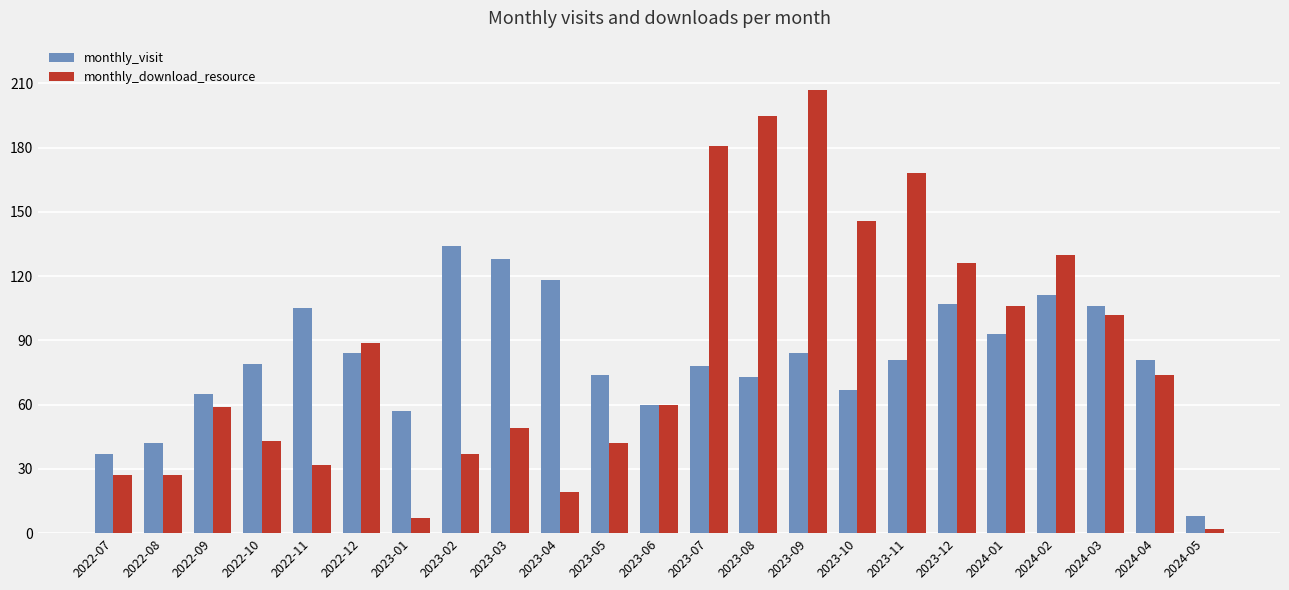

Does the chart contain stacked bars?

No